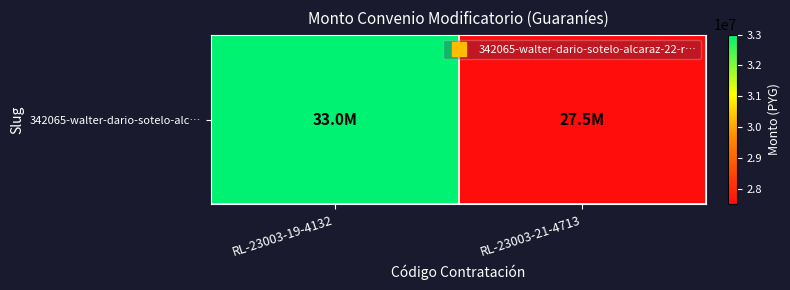

Is it true that the value at RL-23003-19-4132 is 33000000?

True